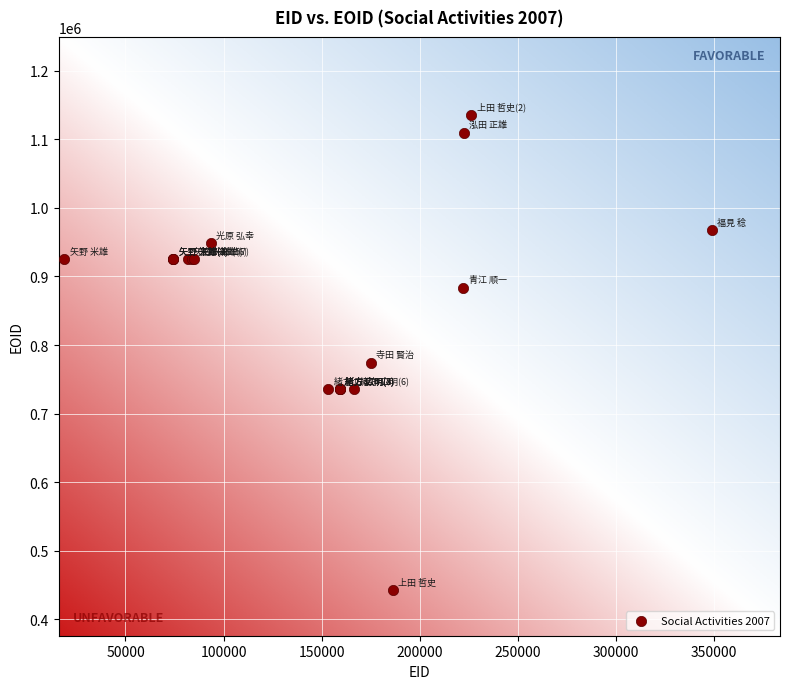

What Y value in the scatter plot is closest to 789162?

774461